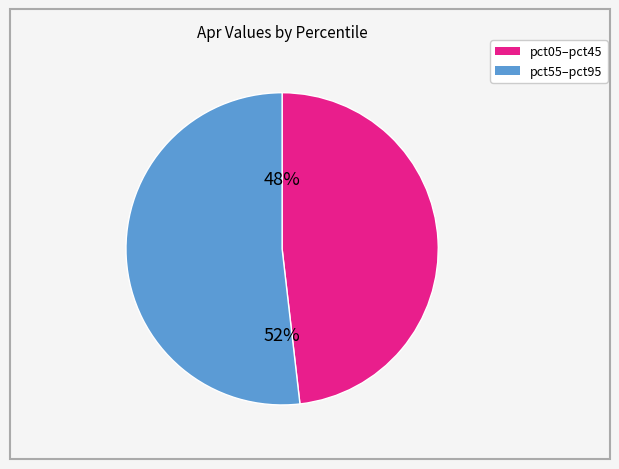

To the nearest percent, what is the difference between the largest and smallest slice percentages?

4%